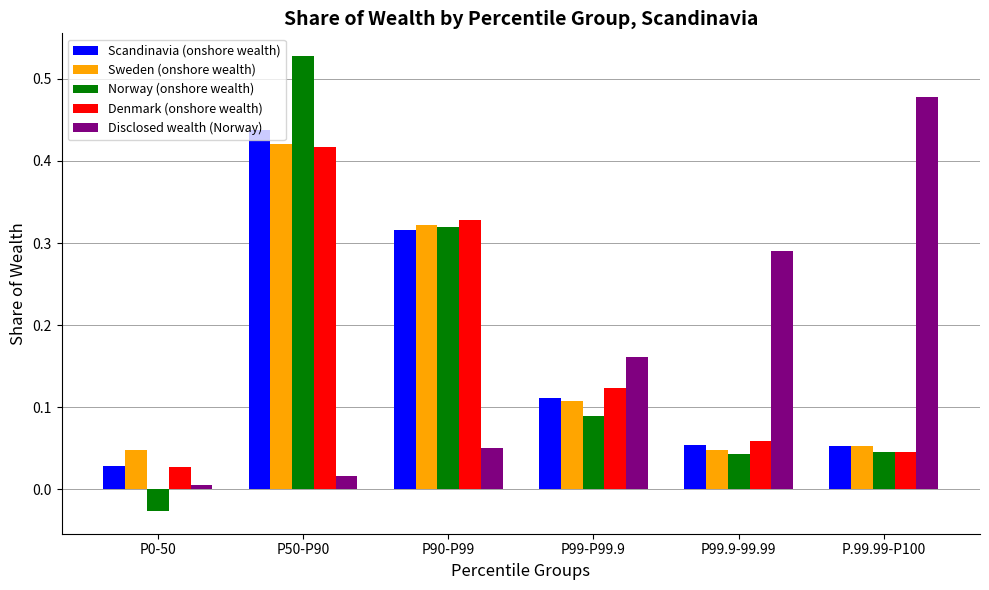

The Denmark (onshore wealth) series shows 0.1 at P50-P90. True or false?

False